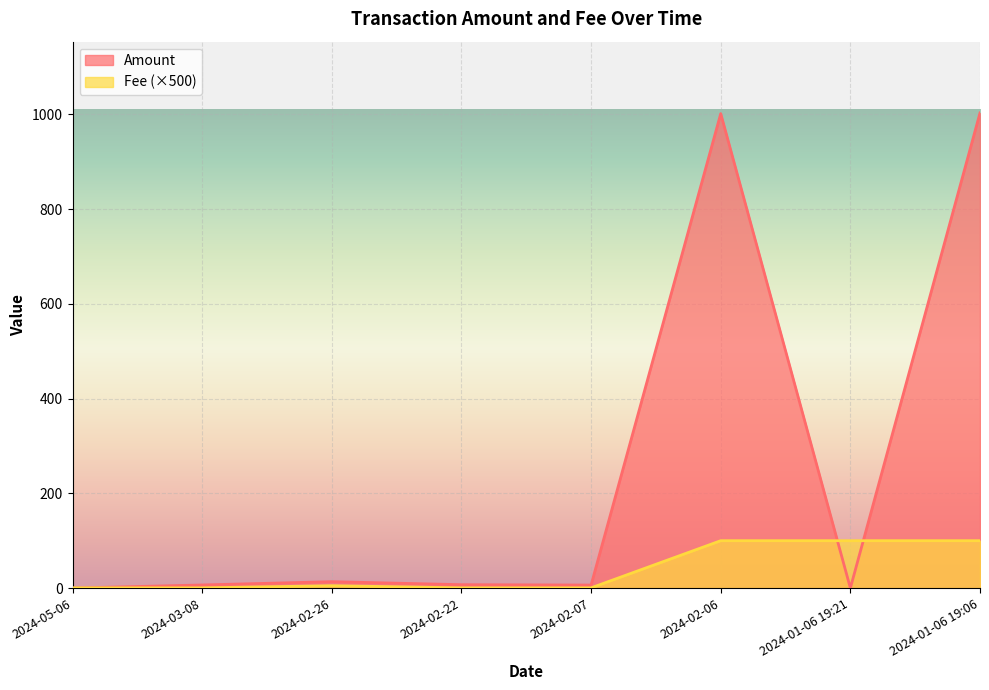

What position from the left is 2024-05-06?

1